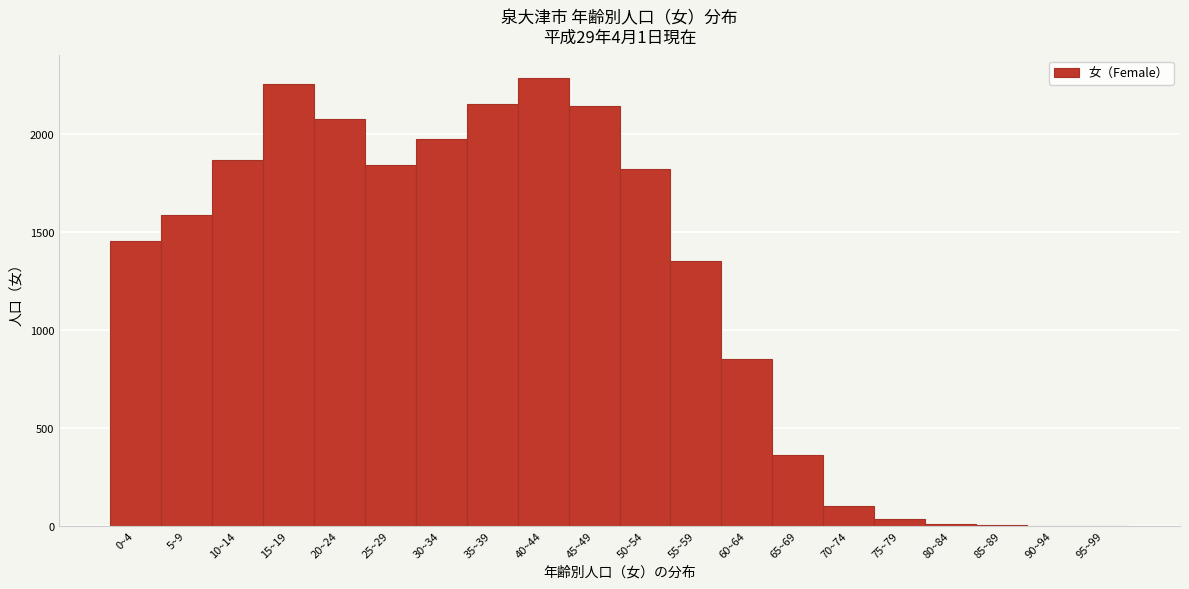

What is the sum of all values?

24166